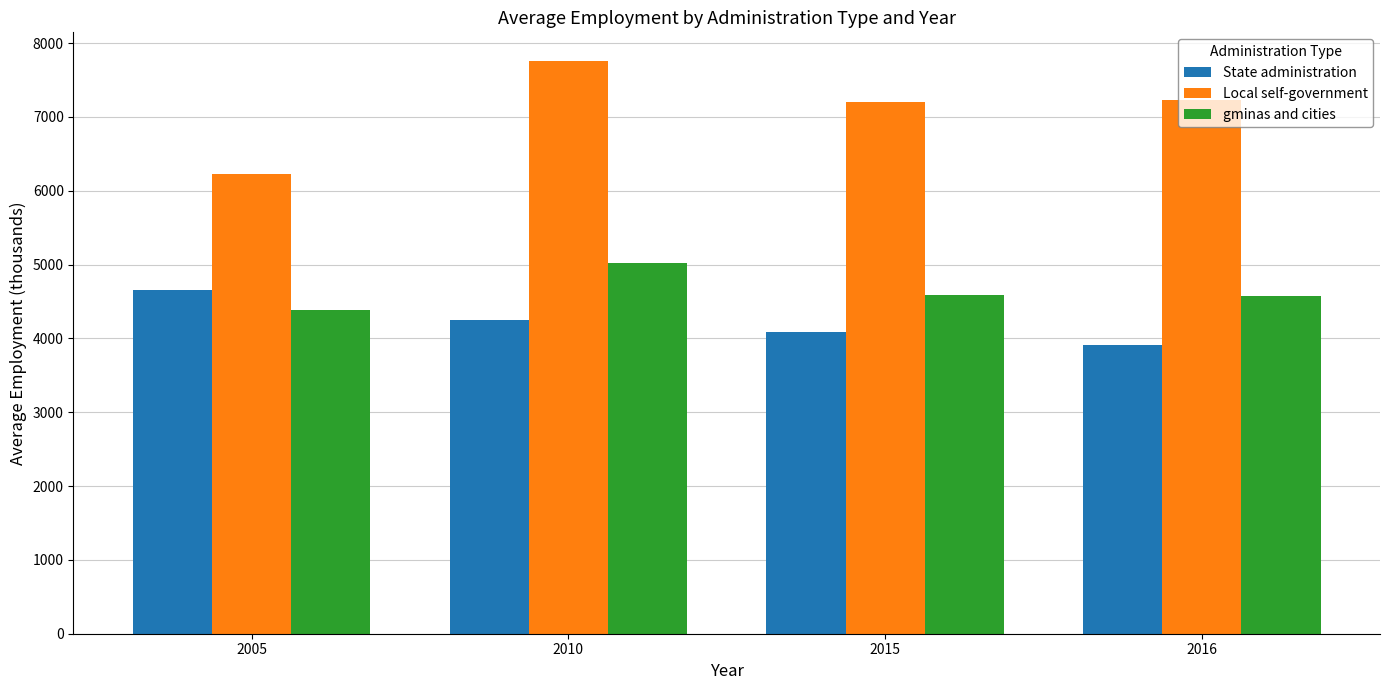

How many State administration values are between 4092 and 4650?

3